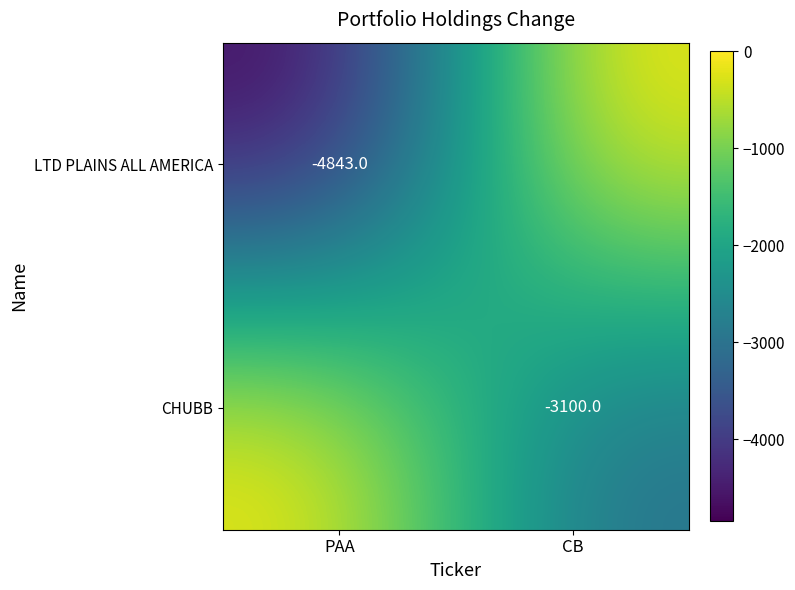

Is it true that CHUBB equals -3100 at CB?

True